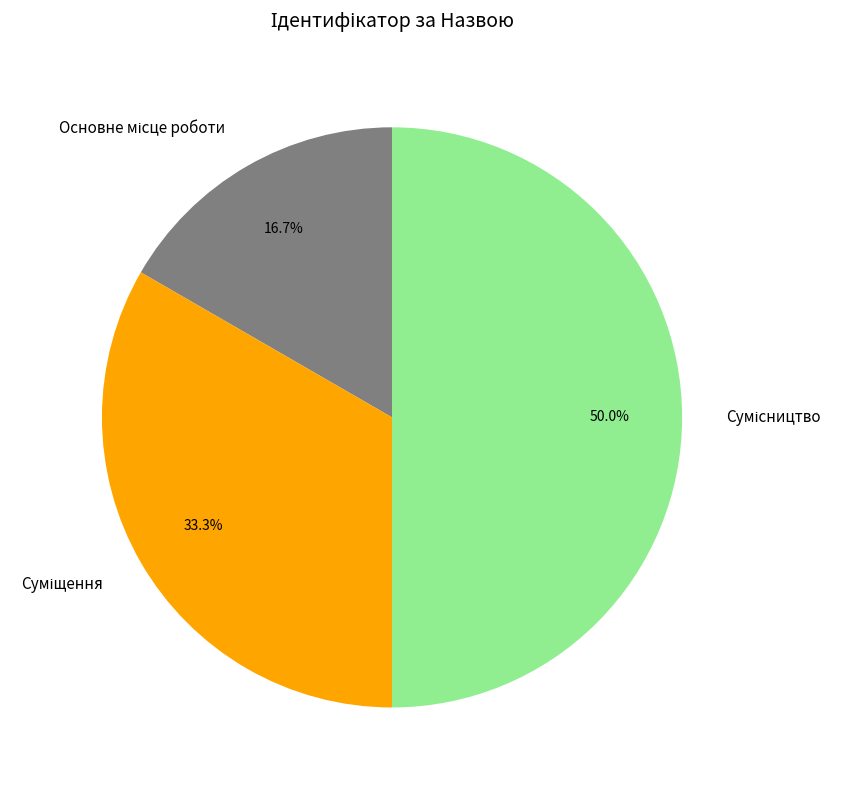

Which has a higher value, Сумісництво or Суміщення?

Сумісництво